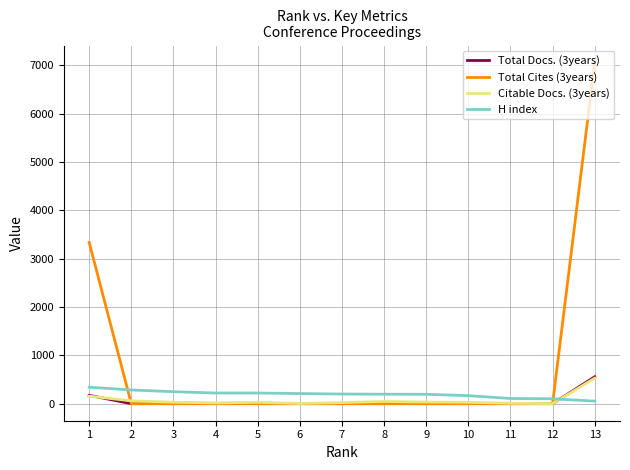

True or false: Total Docs. (3years) and H index intersect in this chart.

True